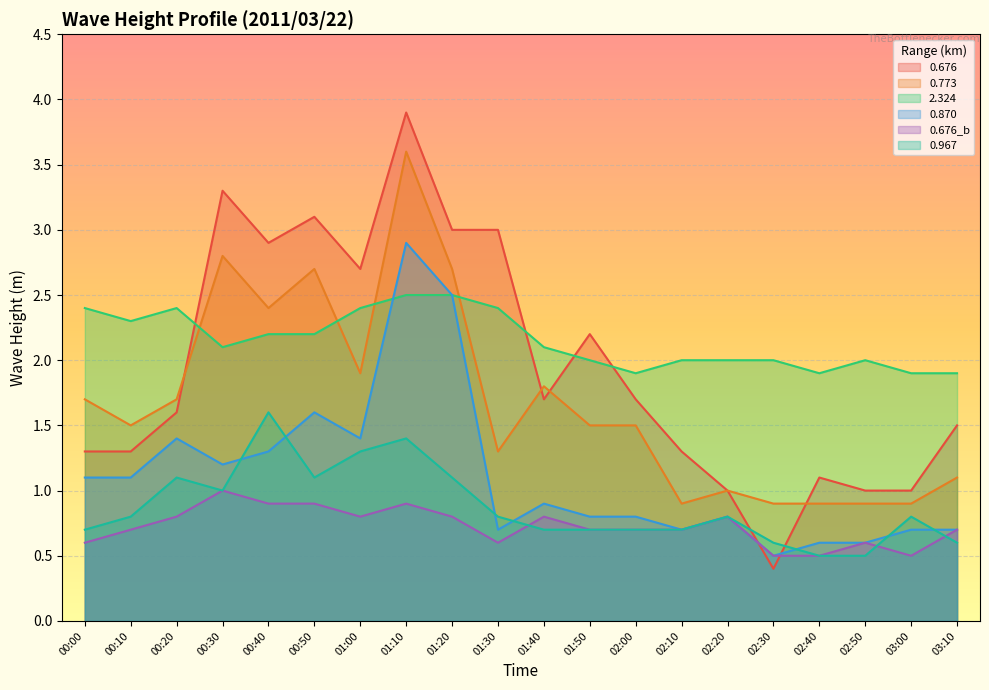

Rank the series by their maximum value, from lowest to highest.

0.676_b, 0.967, 2.324, 0.870, 0.773, 0.676